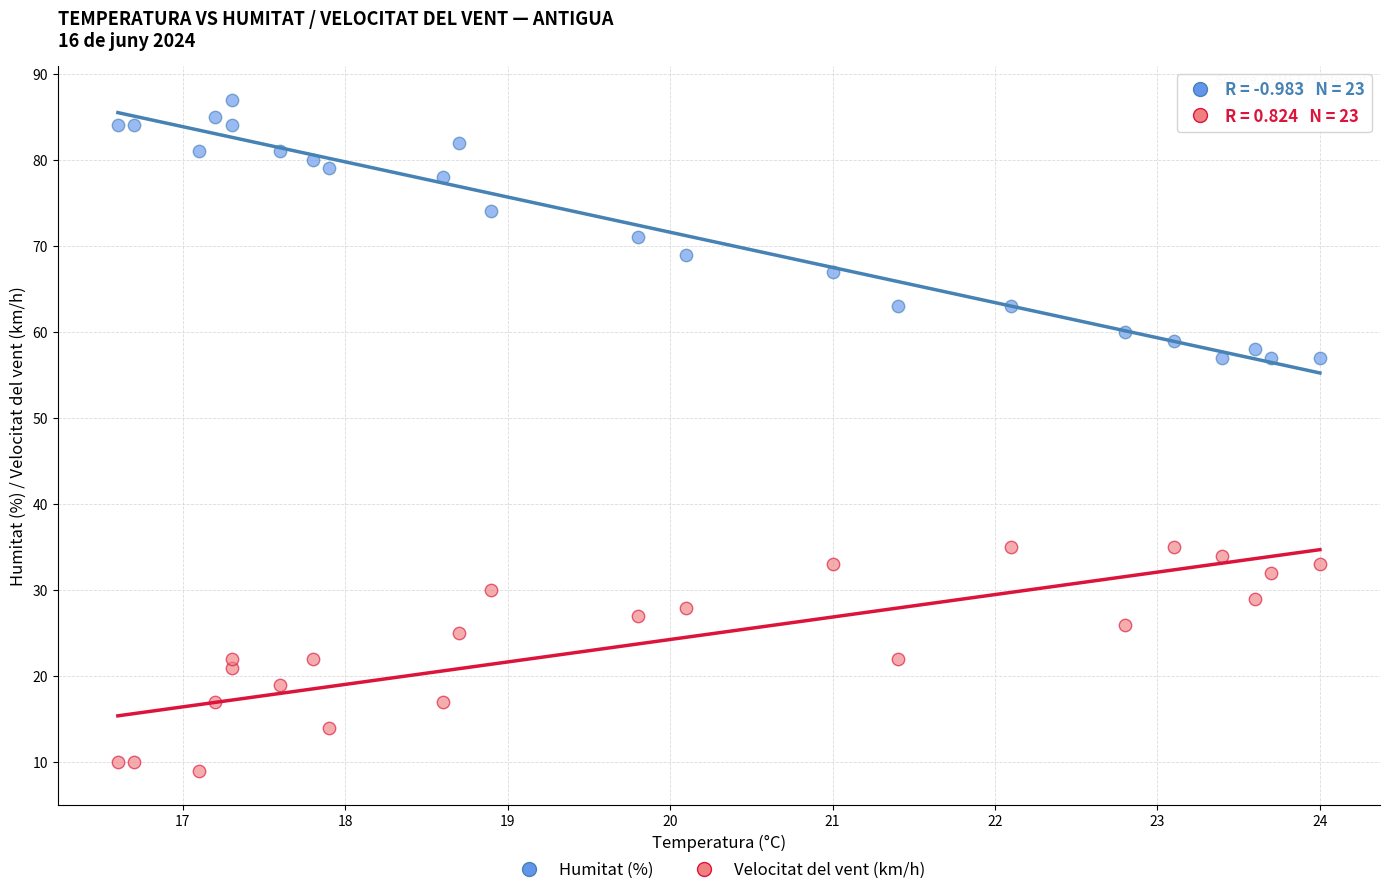

In the Humitat (%) series, what Y value is closest to 72?

71